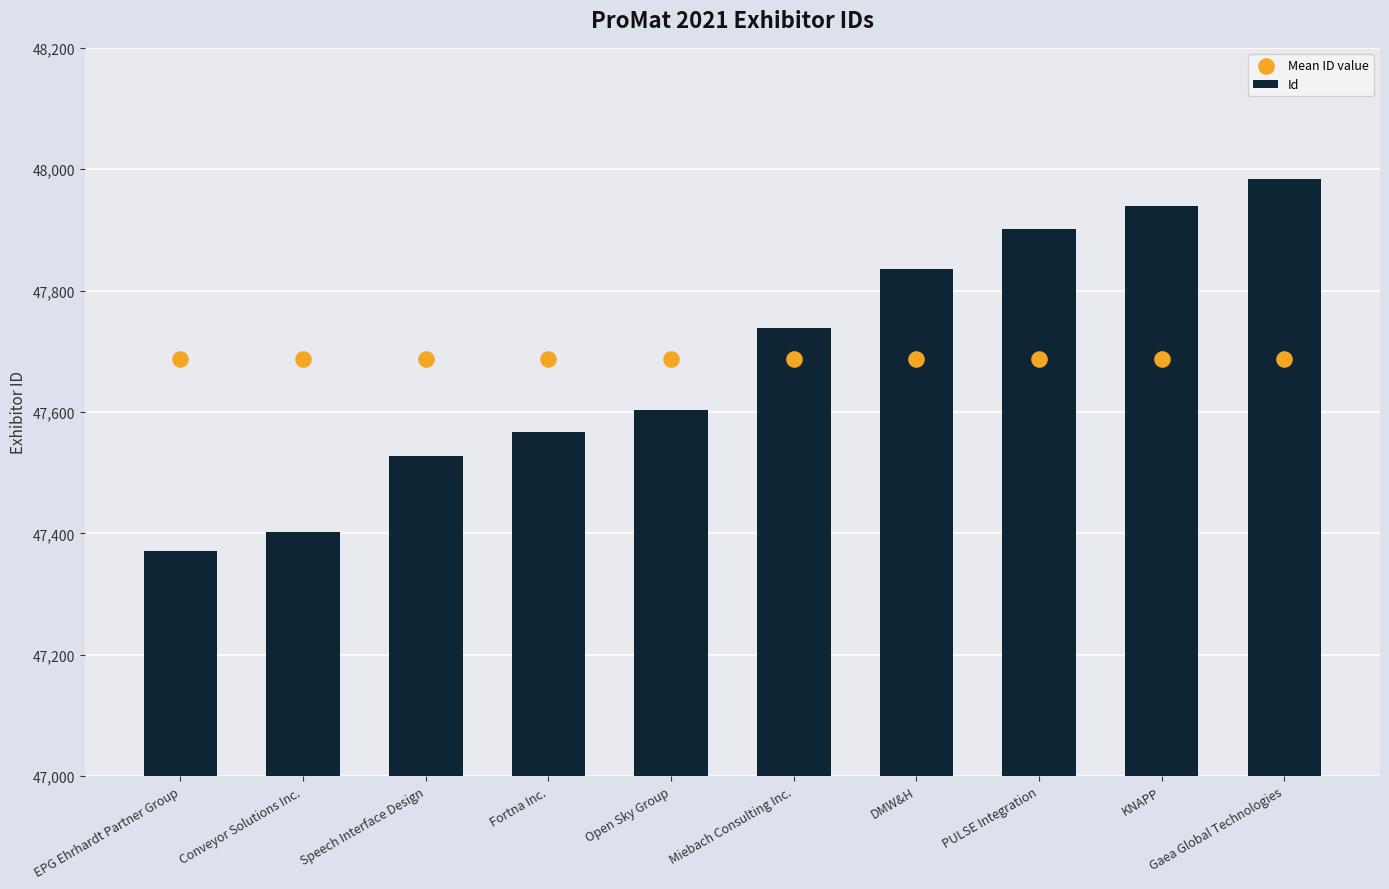

Which series reaches the maximum Y coordinate?

Id